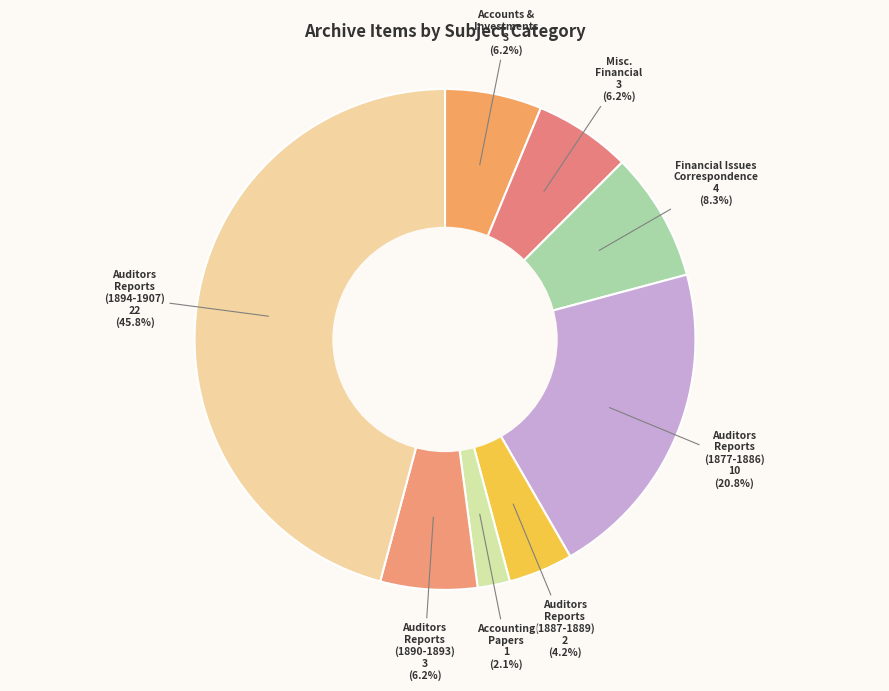

How many slices are in this pie chart?

8